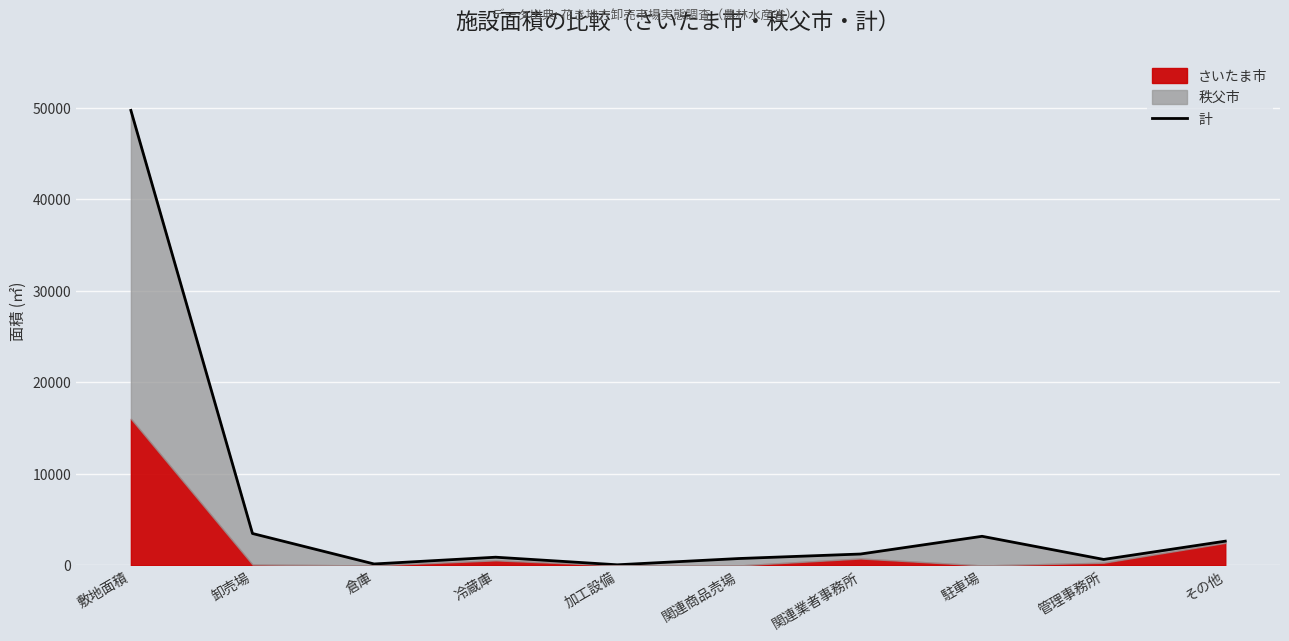

Where is the first local minimum?

倉庫